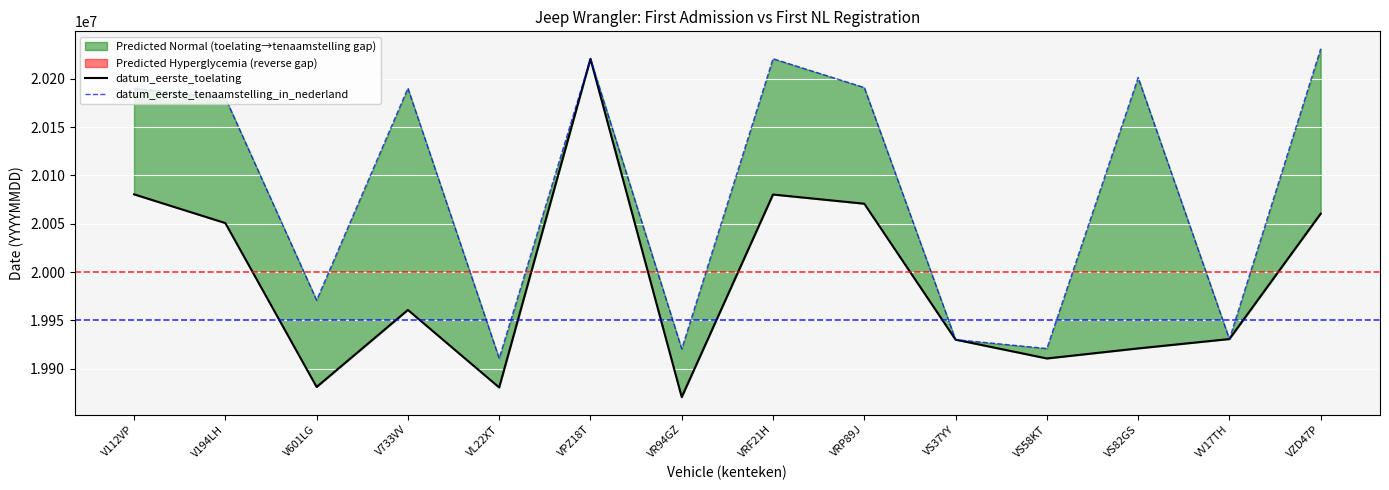

Where is the first local minimum for datum_eerste_toelating?

V601LG